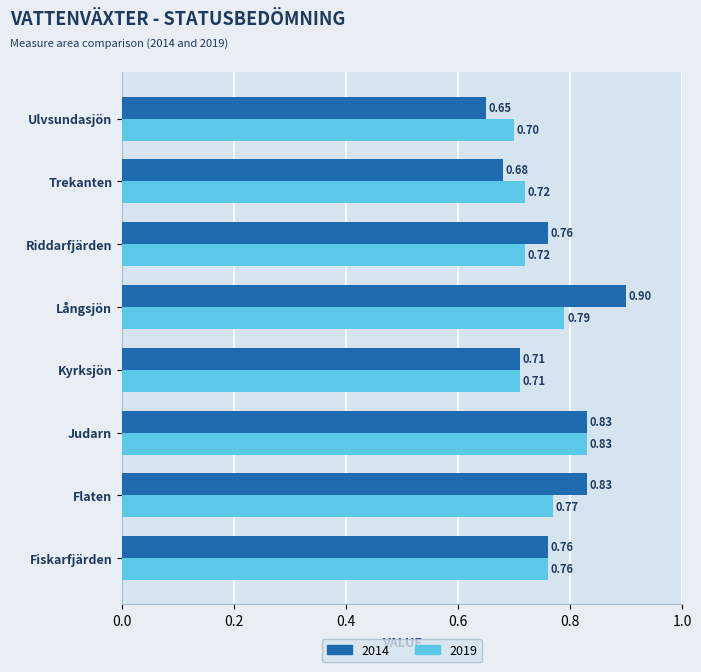

Which series has the widest spread of values?

2014